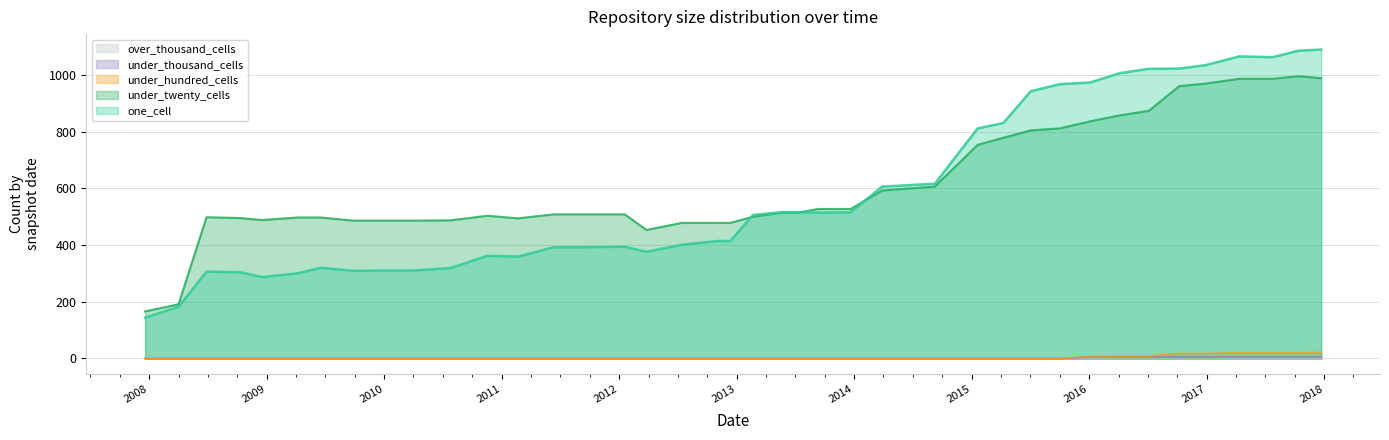

Which series has the largest range (max minus min)?

one_cell